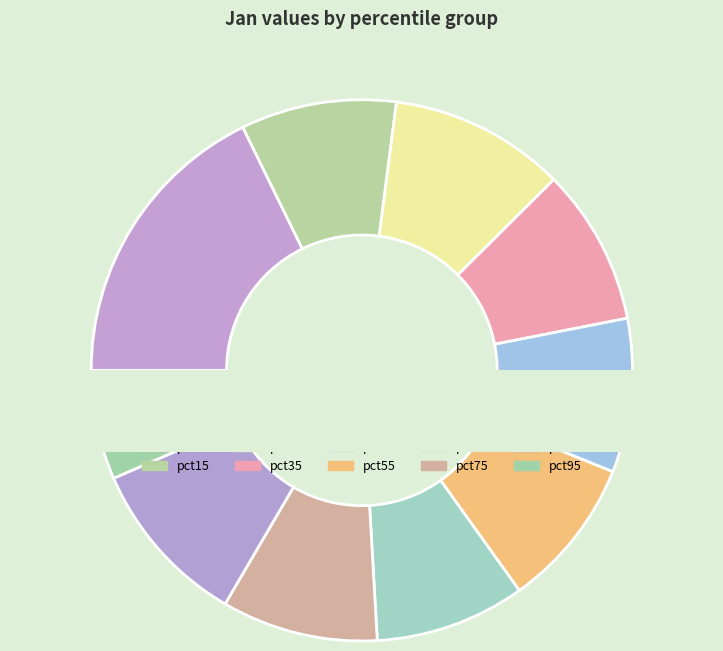

Which has a higher value, pct15 or pct75?

pct75